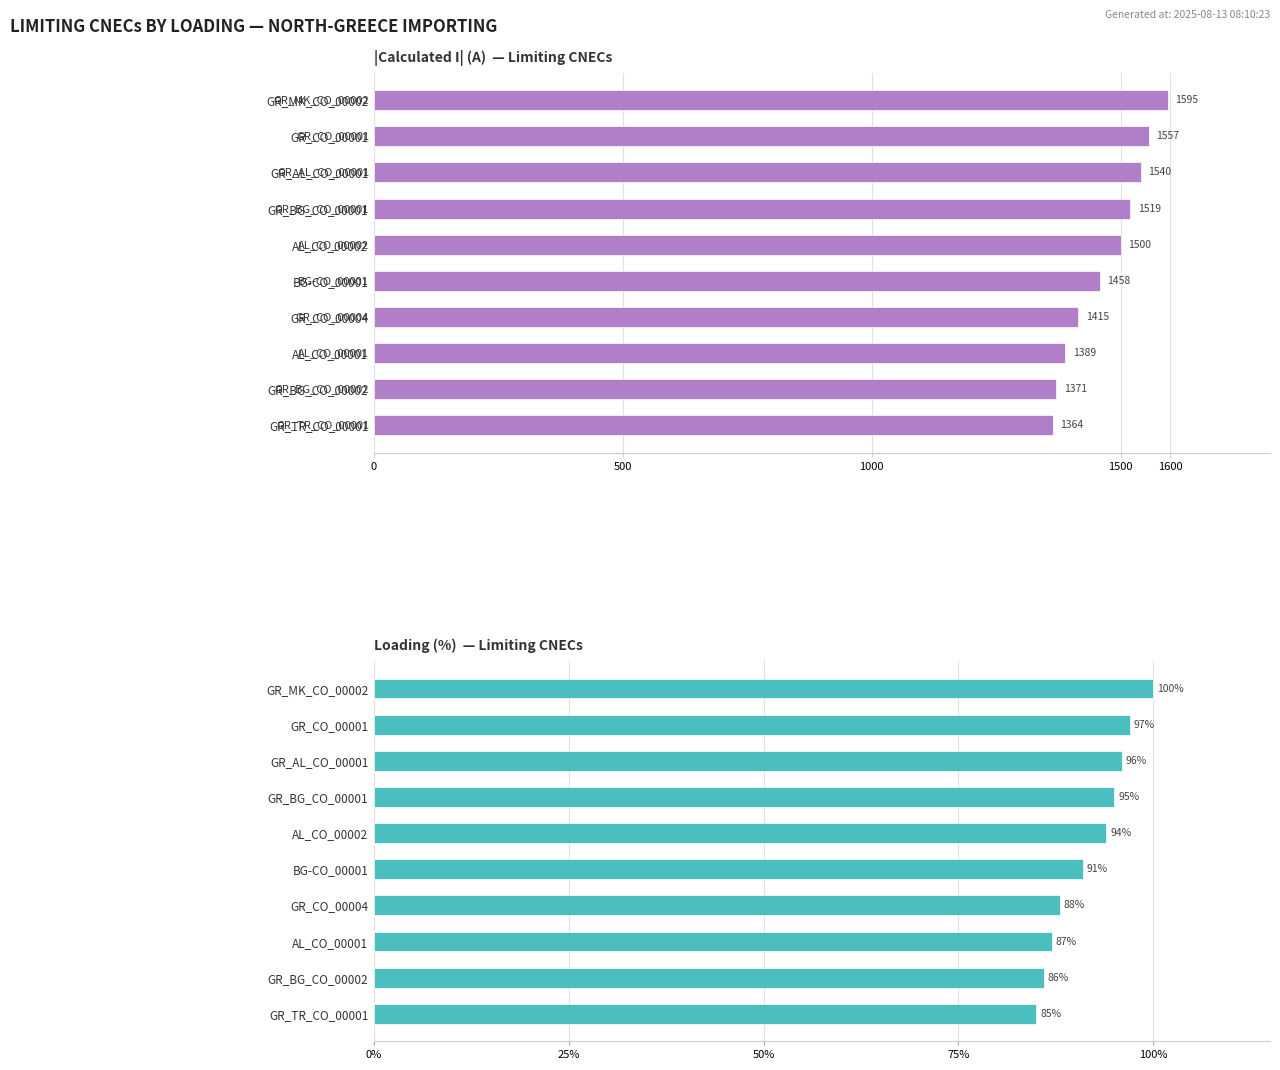

What are all the series names shown in the legend?

|Calculated I| (A), Loading (%)